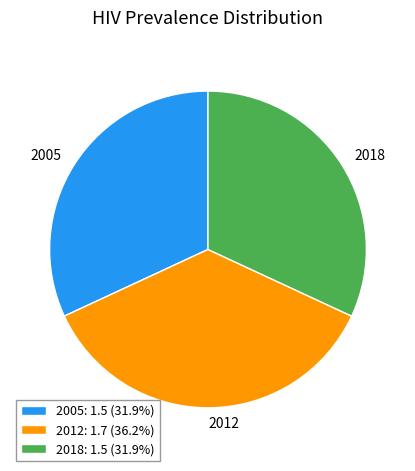

Is there any slice that represents more than half of the pie?

No